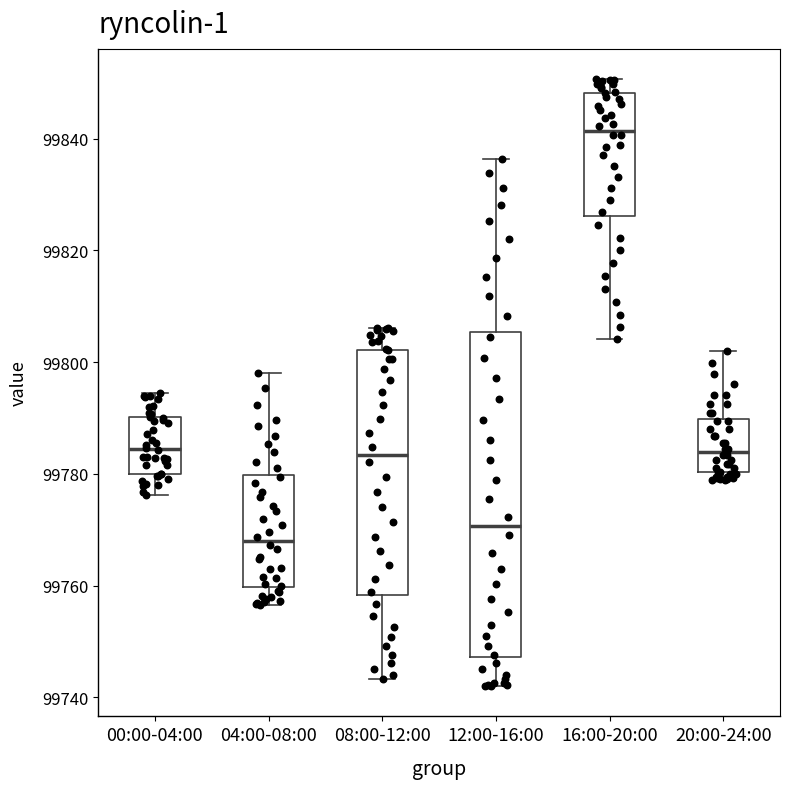

Which box is the tallest, from its lower edge to its upper edge?

12:00-16:00